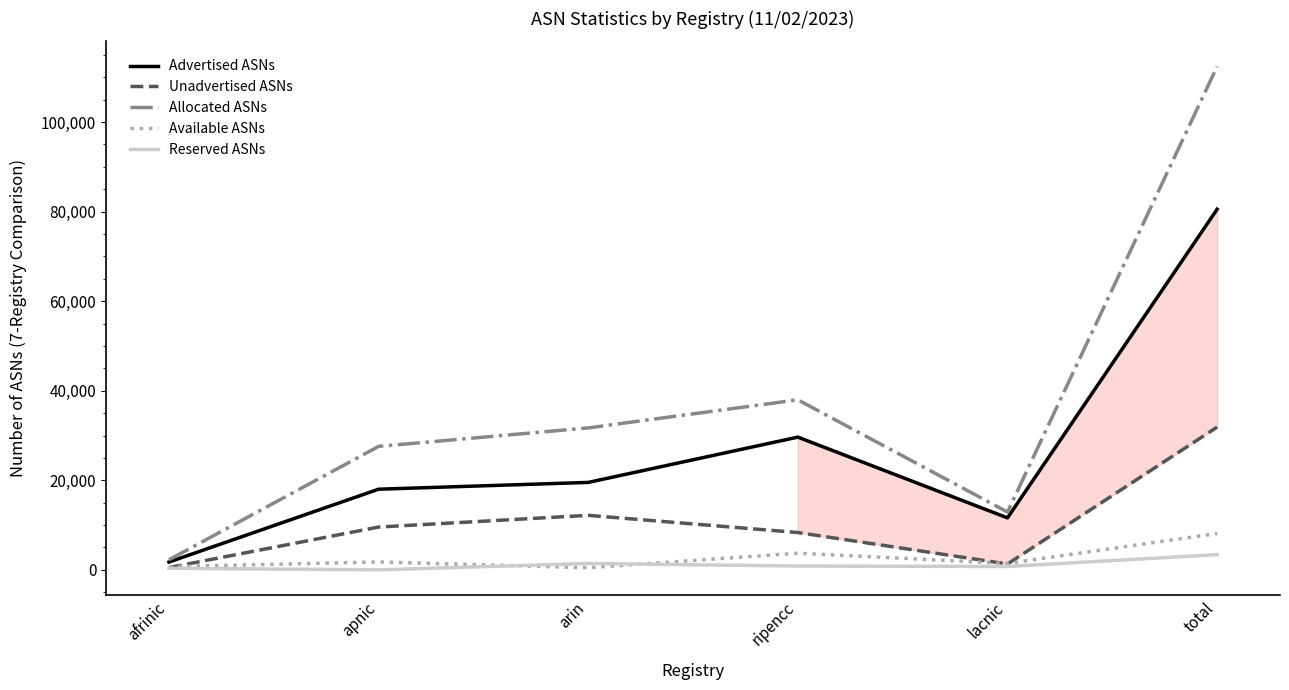

The Allocated ASNs series shows 19201 at lacnic. True or false?

False